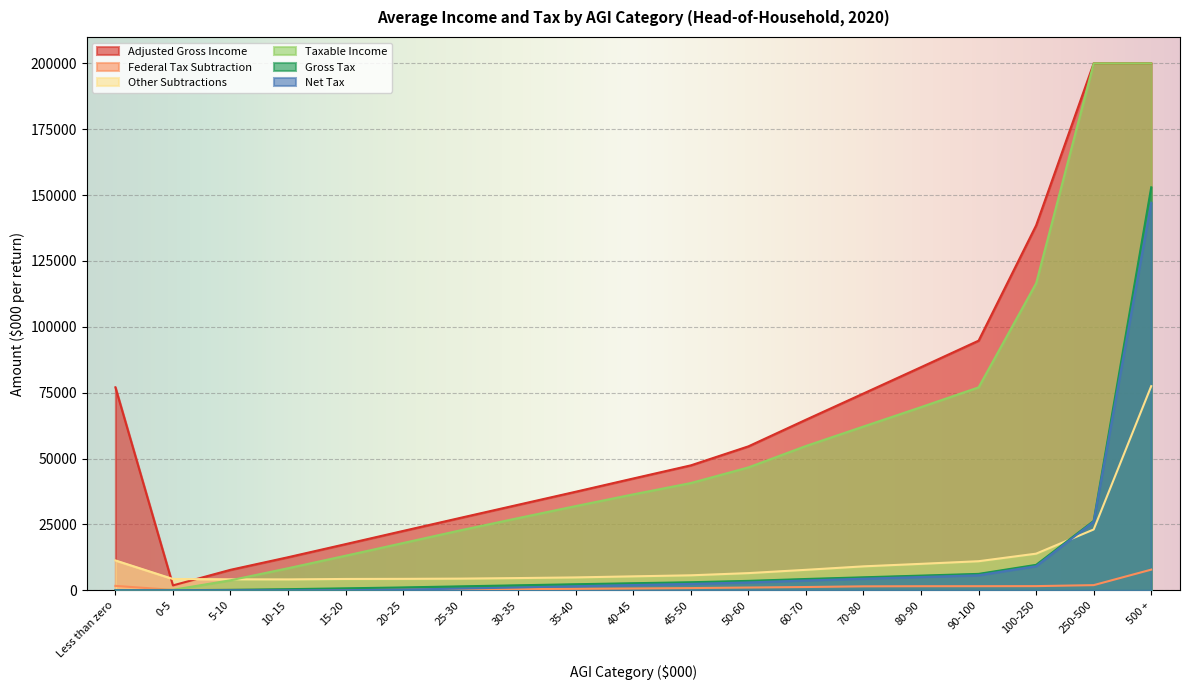

Where does the Adjusted Gross Income series first go above 2685?

40-45